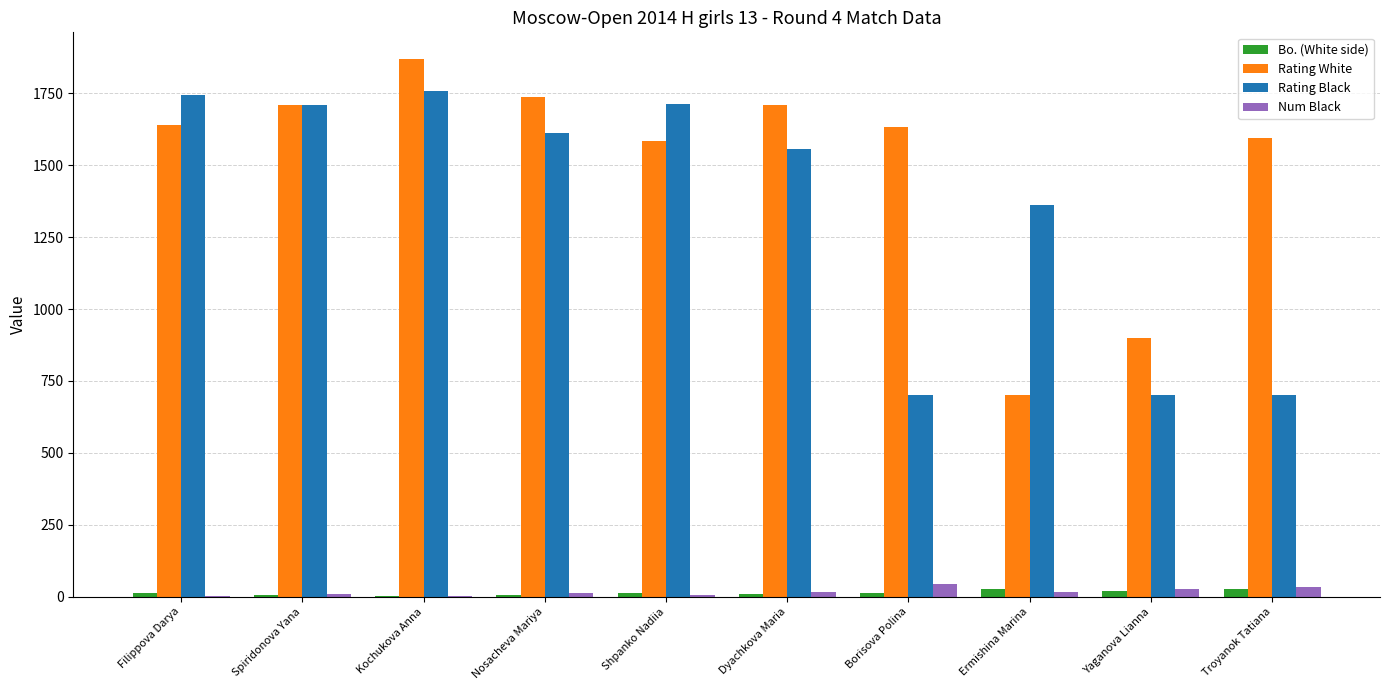

Is it true that Rating White equals 2837 at Shpanko Nadiia?

False